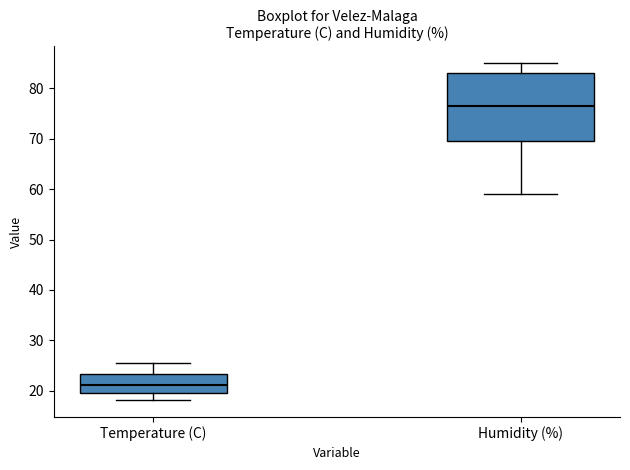

Which box's median line is the lowest?

Temperature (C)